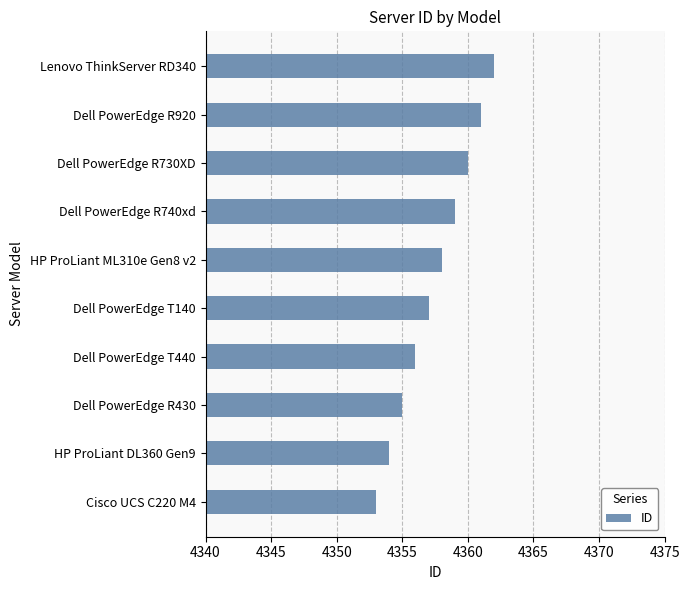

Read the value at HP ProLiant DL360 Gen9.

4354